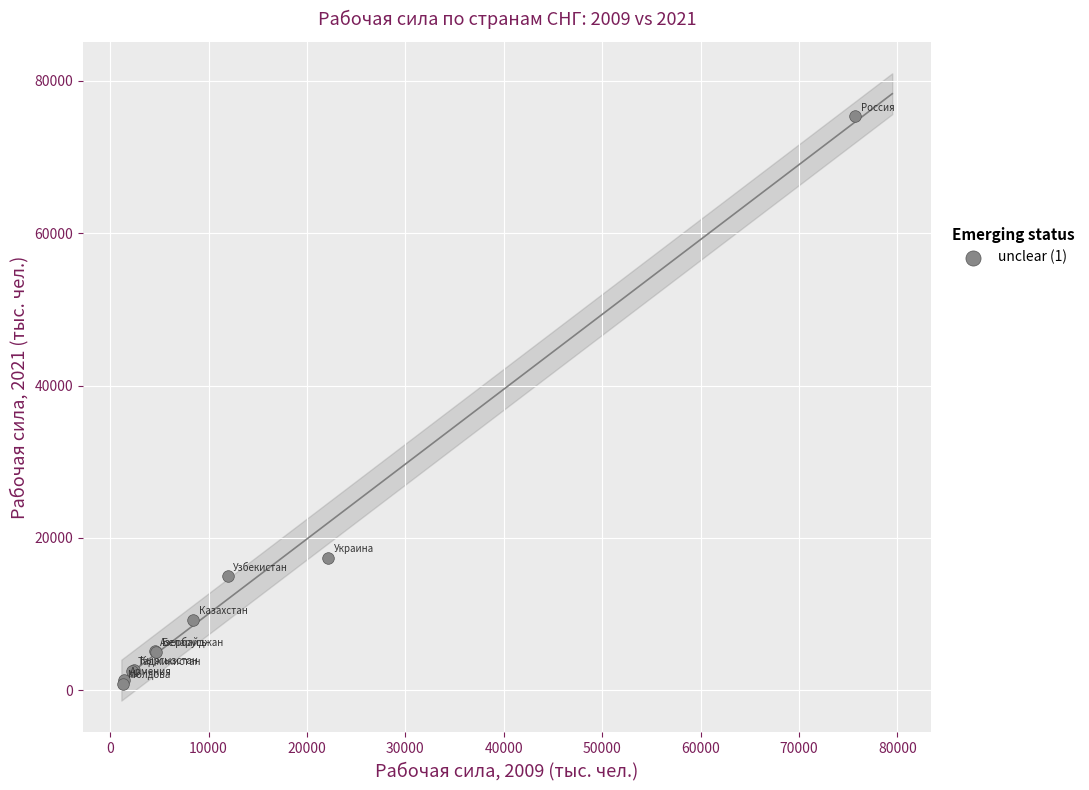

What Y value in the scatter plot is closest to 38110?

17405.0